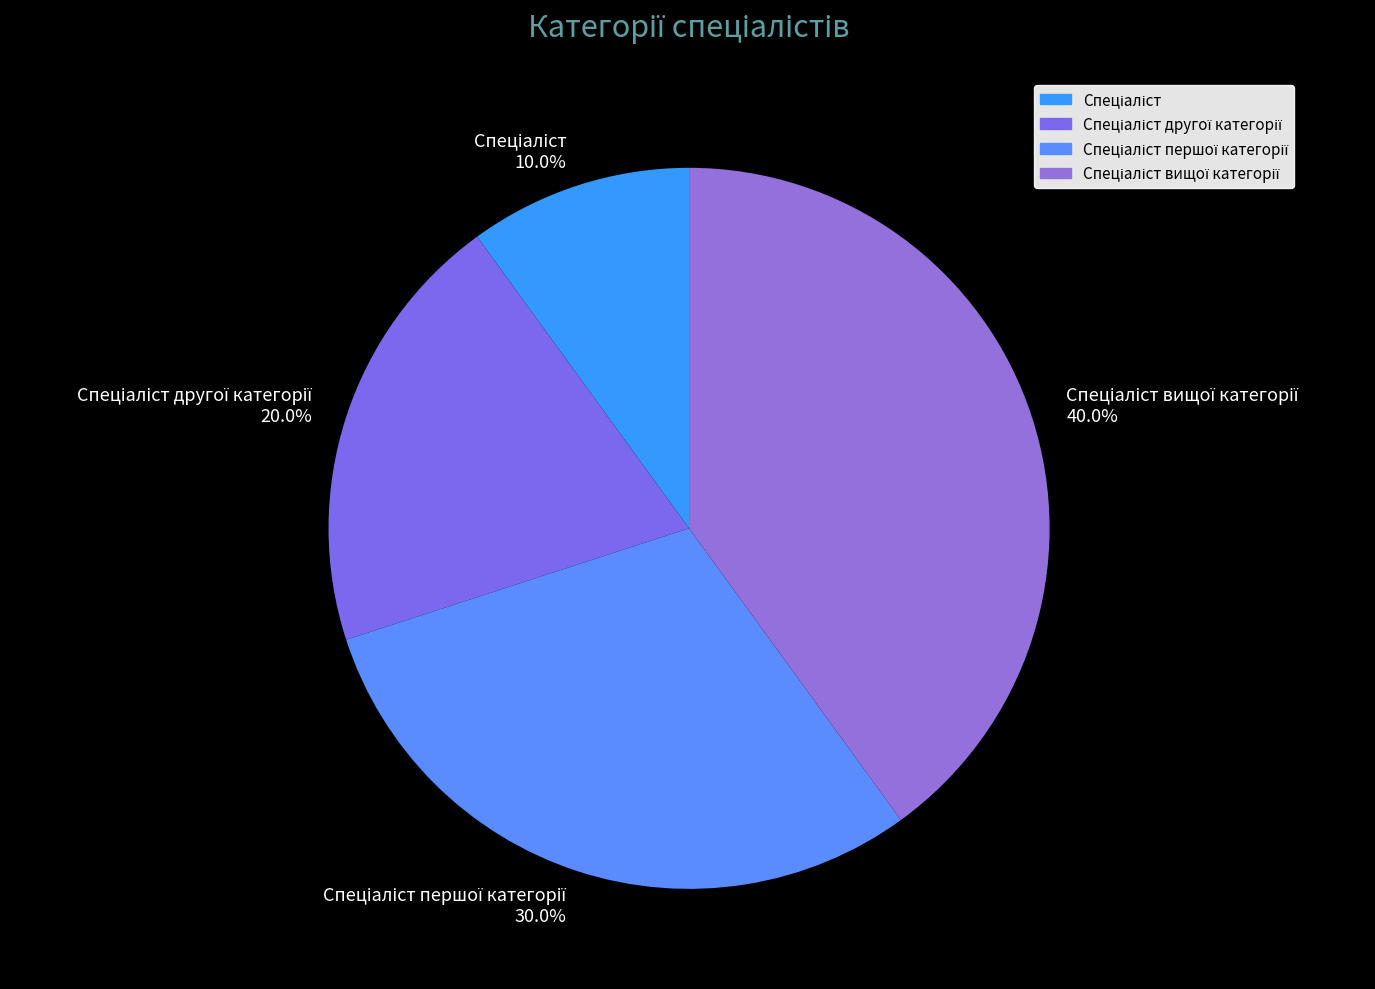

Is there any slice that represents more than half of the pie?

No